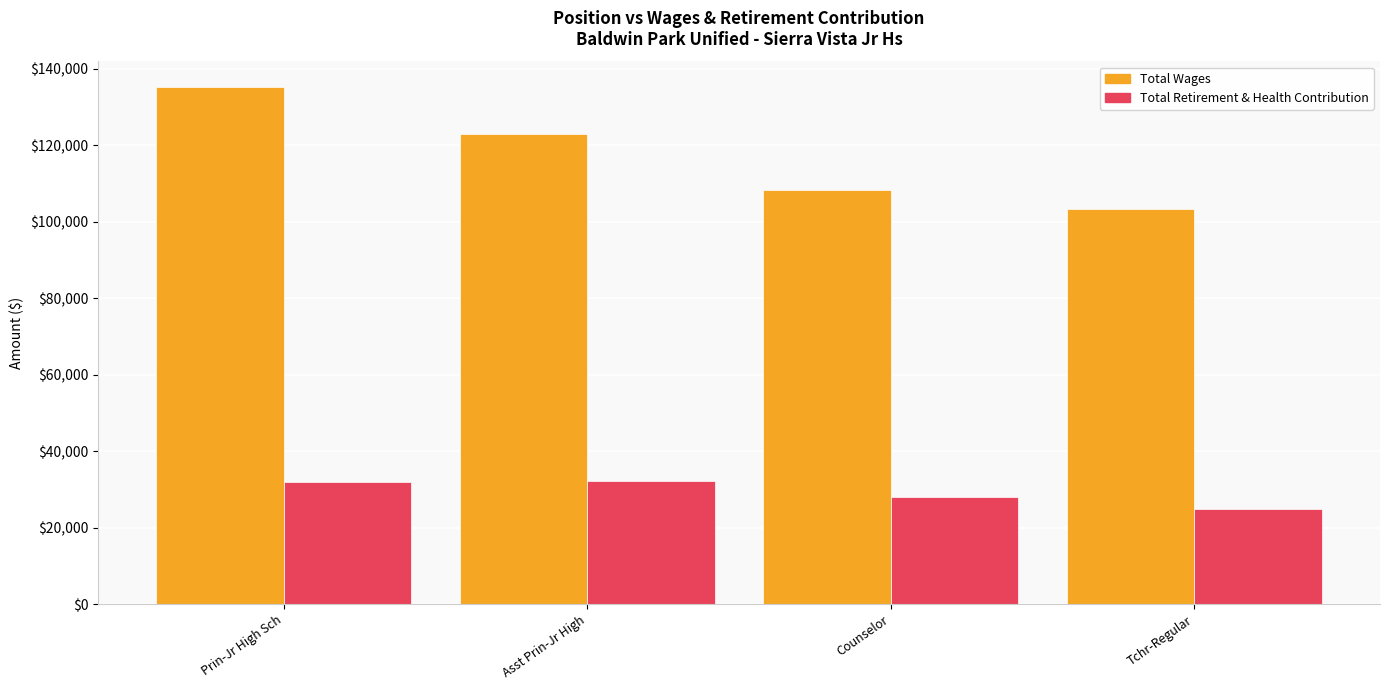

At which category is the sum across all series the highest?

Prin-Jr High Sch